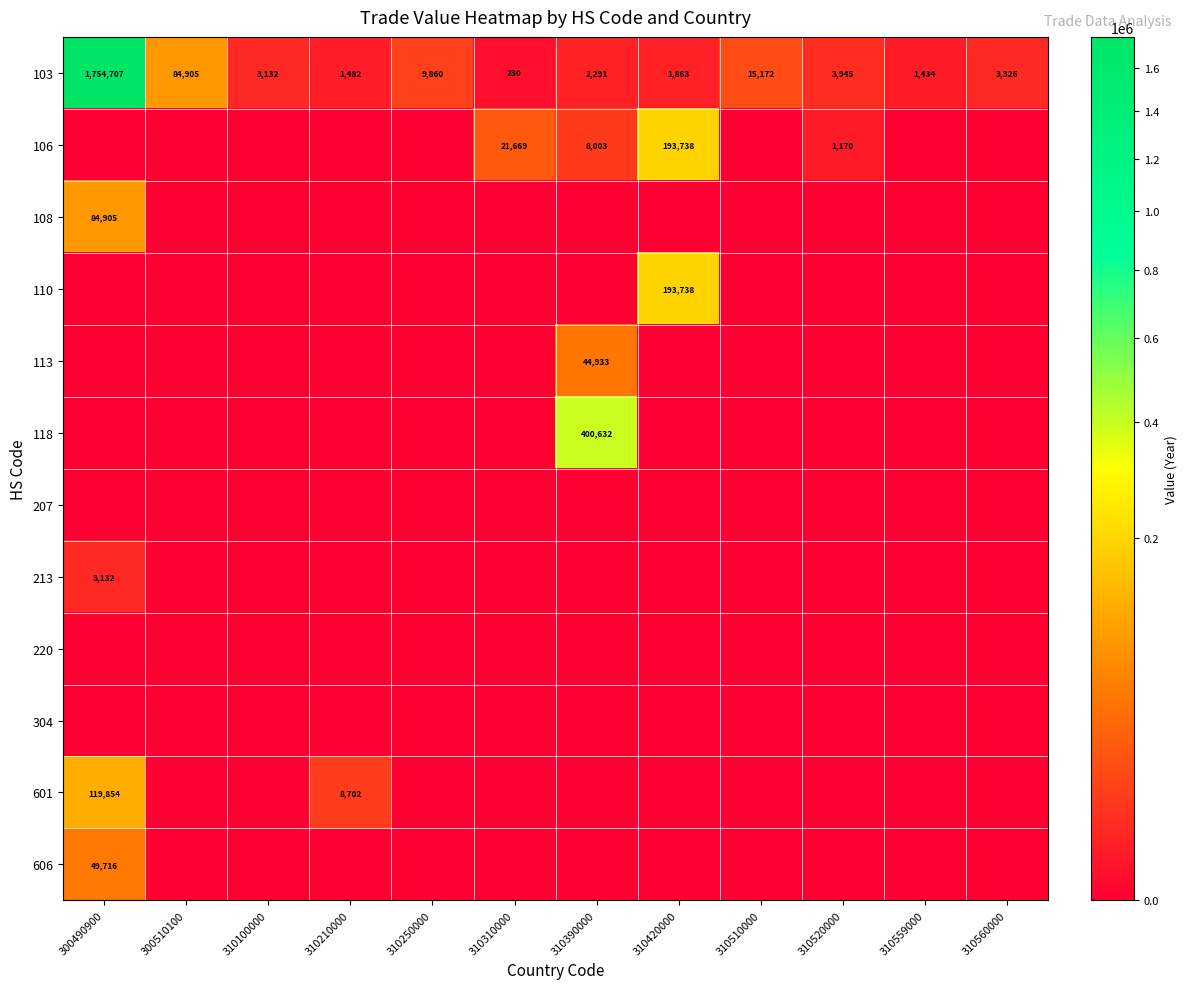

The 103 series shows 8770 at 310510000. True or false?

False